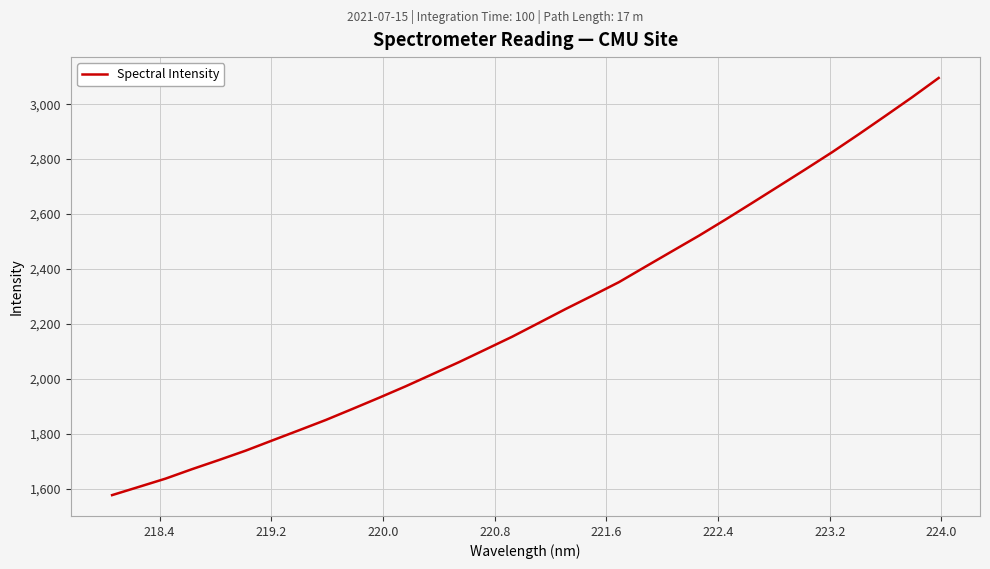

What is the difference between the maximum and minimum values?

1518.5